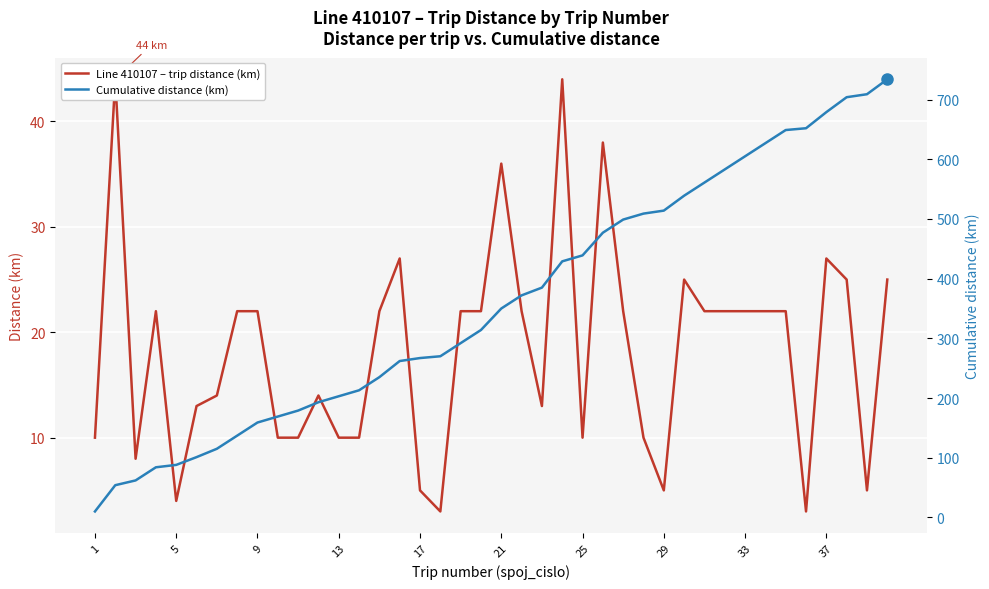

How many data points in Cumulative distance (km) are less than 350?

20